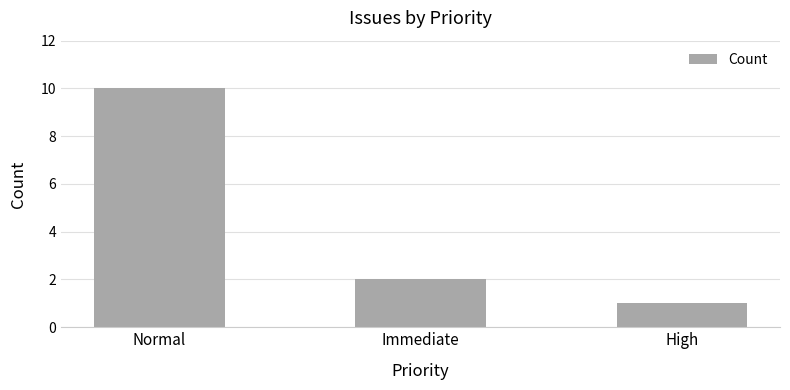

What is the label of the 2nd bar from the right?

Immediate